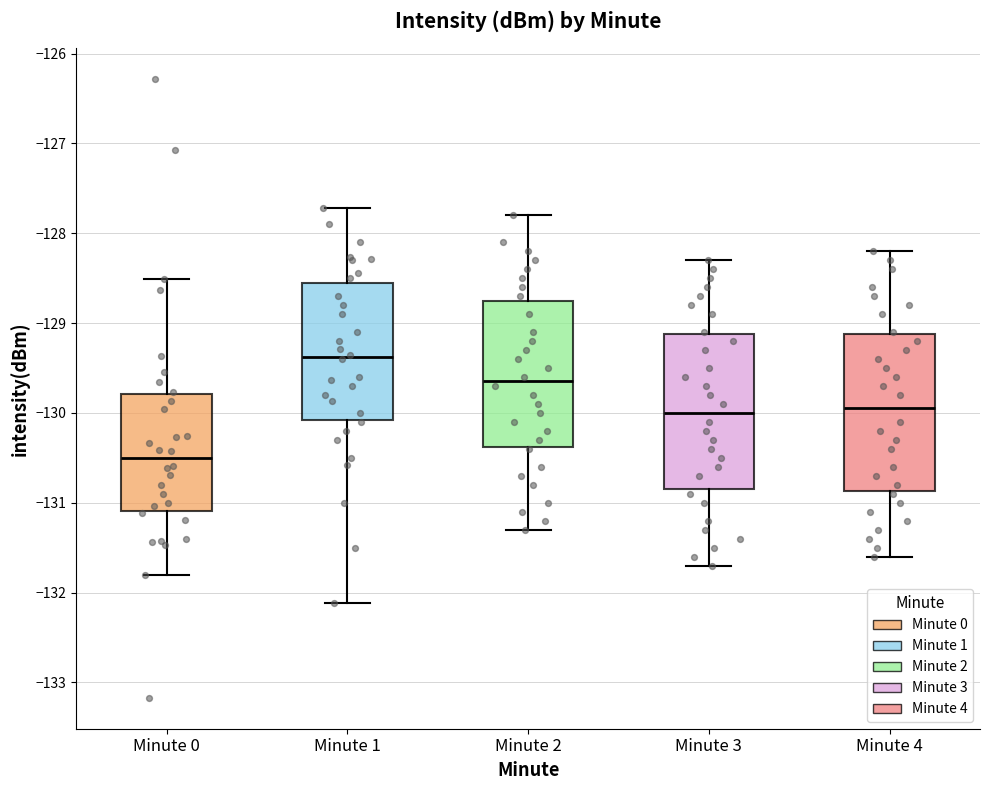

Reading left to right, transcribe this box plot: for each box, give where its median line is, the range the box spans, and where its two whiskers end, as read against the y-axis. The values are not printed on the chart, so give them approximately, as read against the axis.

Minute 0: median -130.5, box -131.1 to -129.8, whiskers -131.8 to -128.5
Minute 1: median -129.4, box -130.1 to -128.5, whiskers -132.1 to -127.7
Minute 2: median -129.6, box -130.4 to -128.7, whiskers -131.3 to -127.8
Minute 3: median -130.0, box -130.8 to -129.1, whiskers -131.7 to -128.3
Minute 4: median -129.9, box -130.9 to -129.1, whiskers -131.6 to -128.2